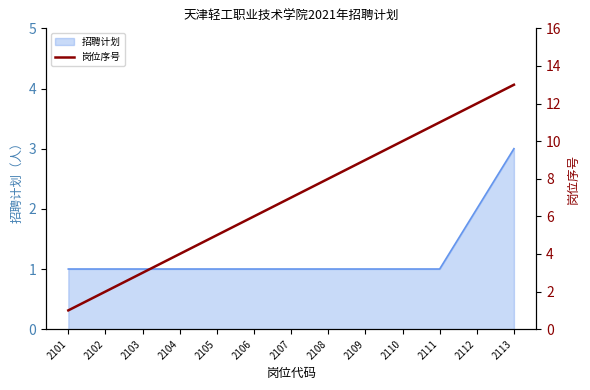

True or false: 招聘计划 has a value of 1 at 2109.

True